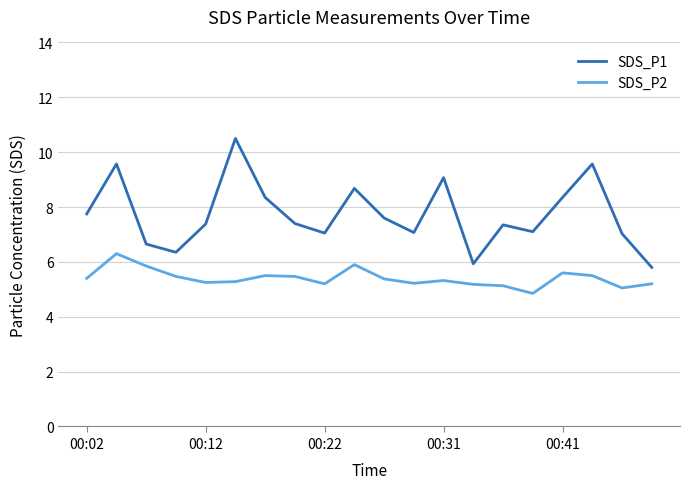

Which series has the widest spread of values?

SDS_P1